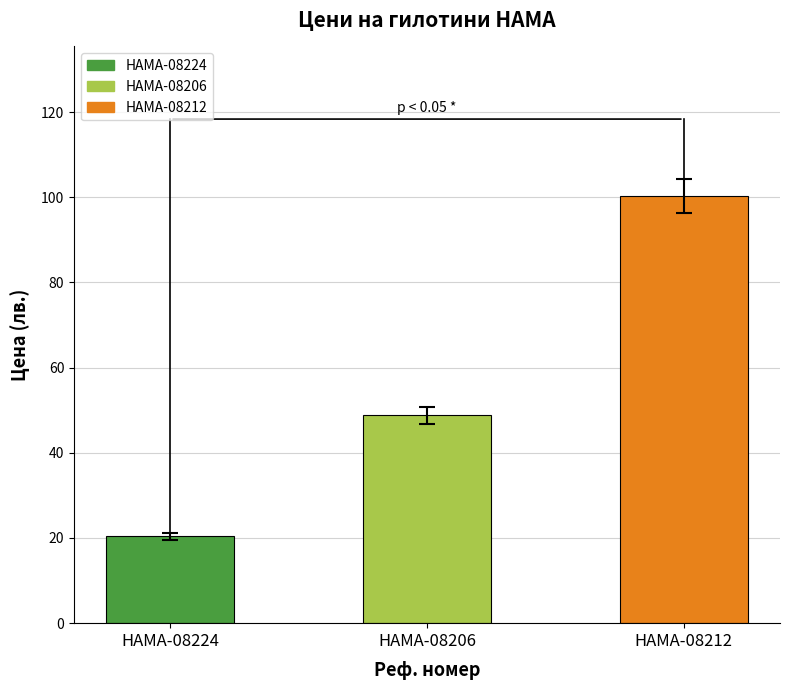

What is the value of the 2nd bar from the left?

48.8